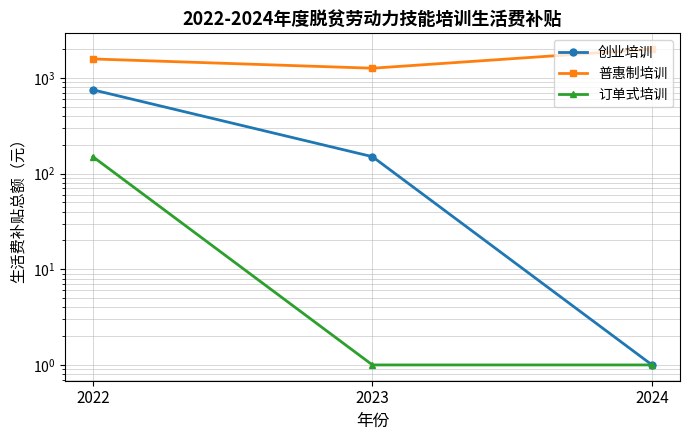

What are all the series names shown in the legend?

创业培训, 普惠制培训, 订单式培训